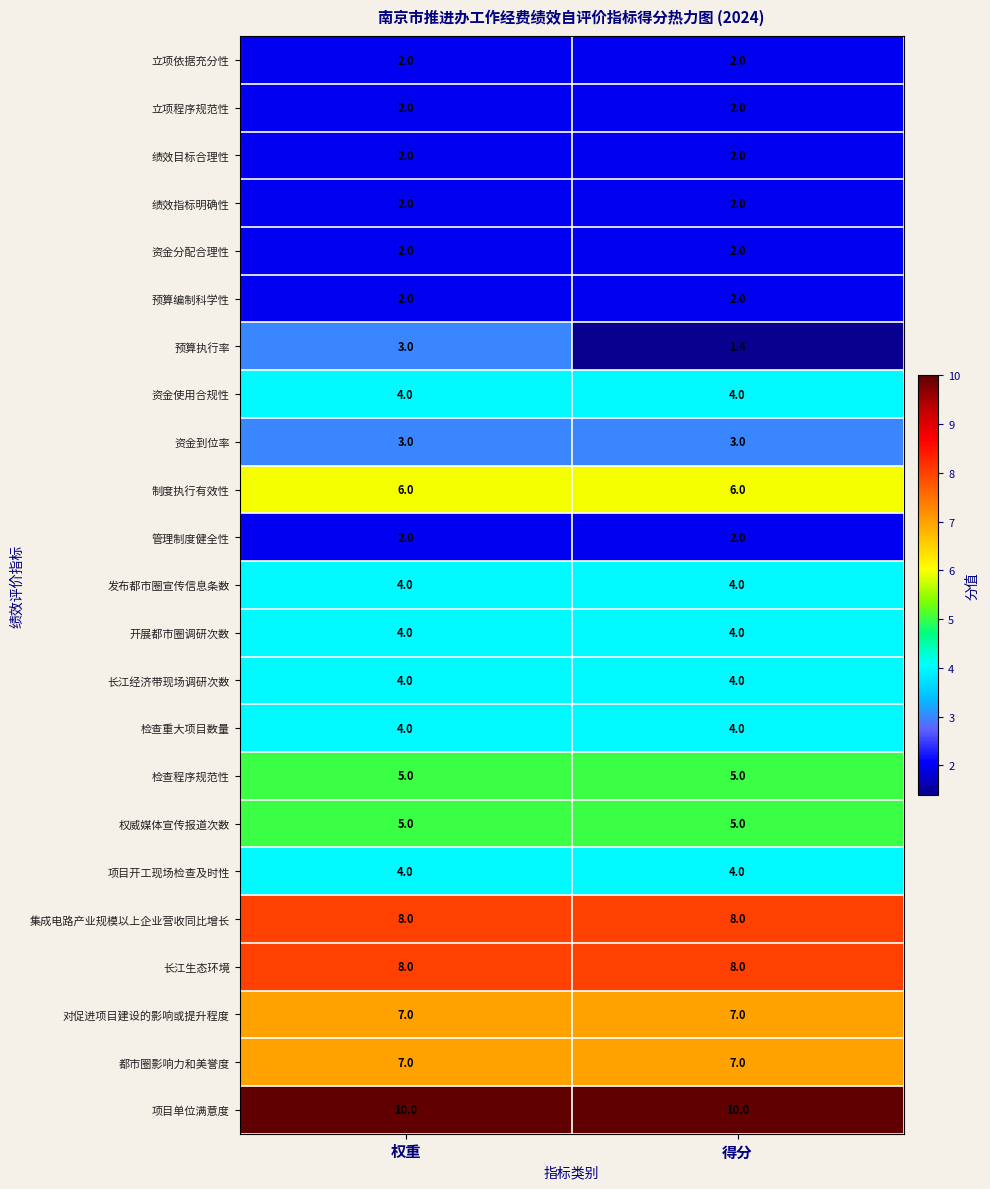

What is the smallest value displayed?

1.4